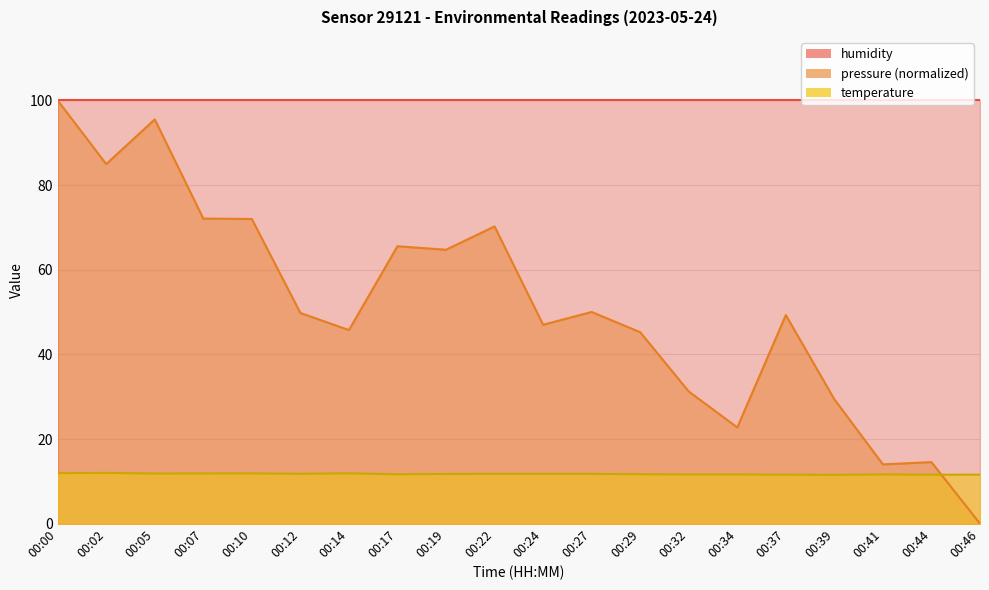

What is the difference between the second highest and minimum values in the temperature series?

0.4